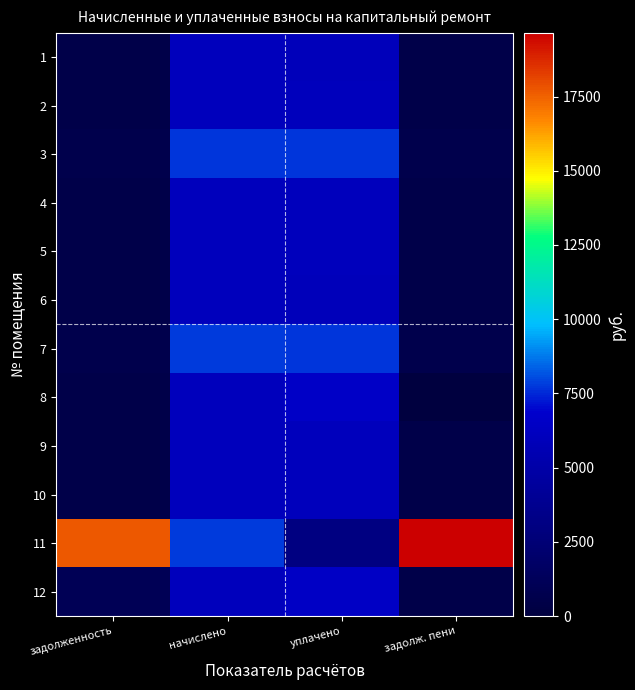

Which category has the highest value across all series?

задолж. пени